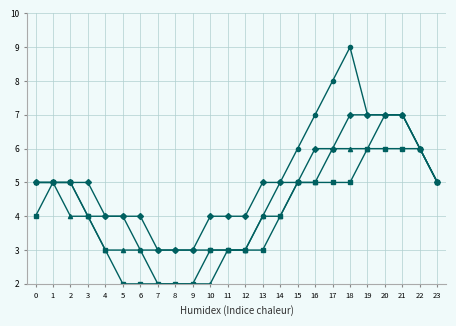

What is the difference between the highest and lowest values at 18?

4